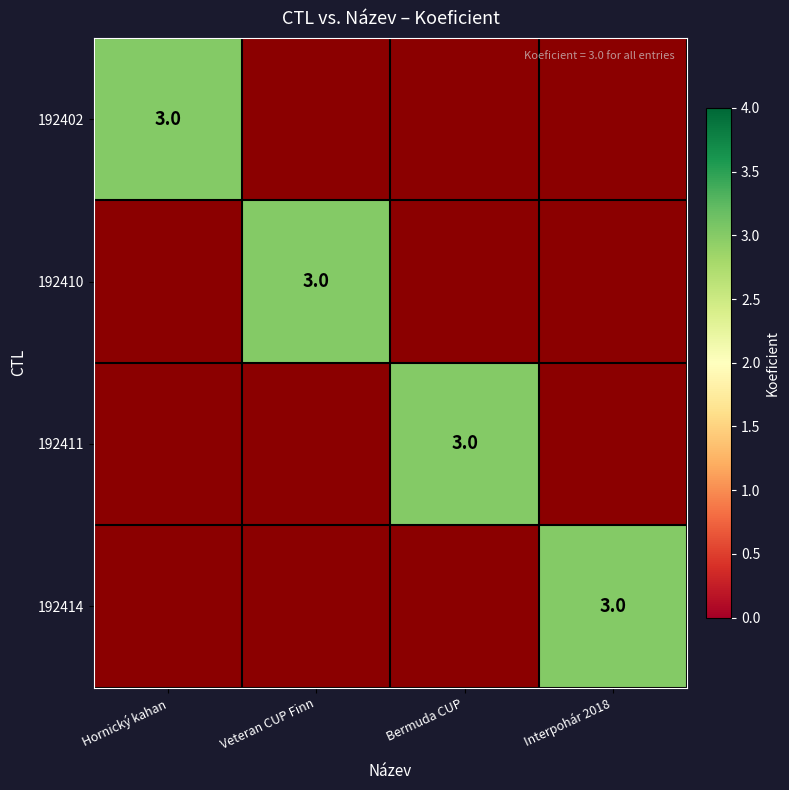

True or false: 192414 has a value of 5 at Interpohár 2018.

False